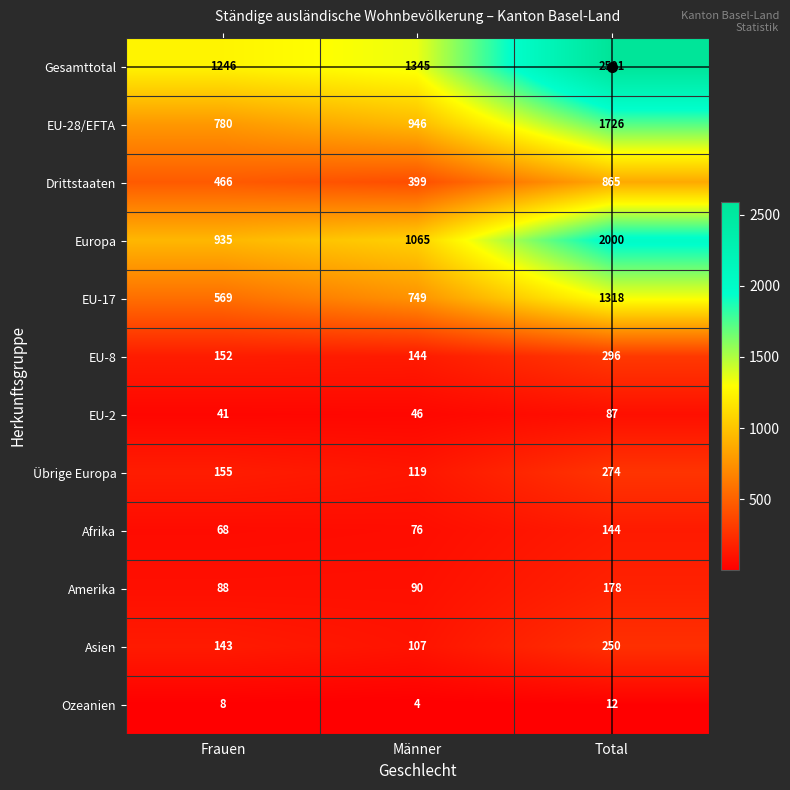

How many series are shown in this chart?

12